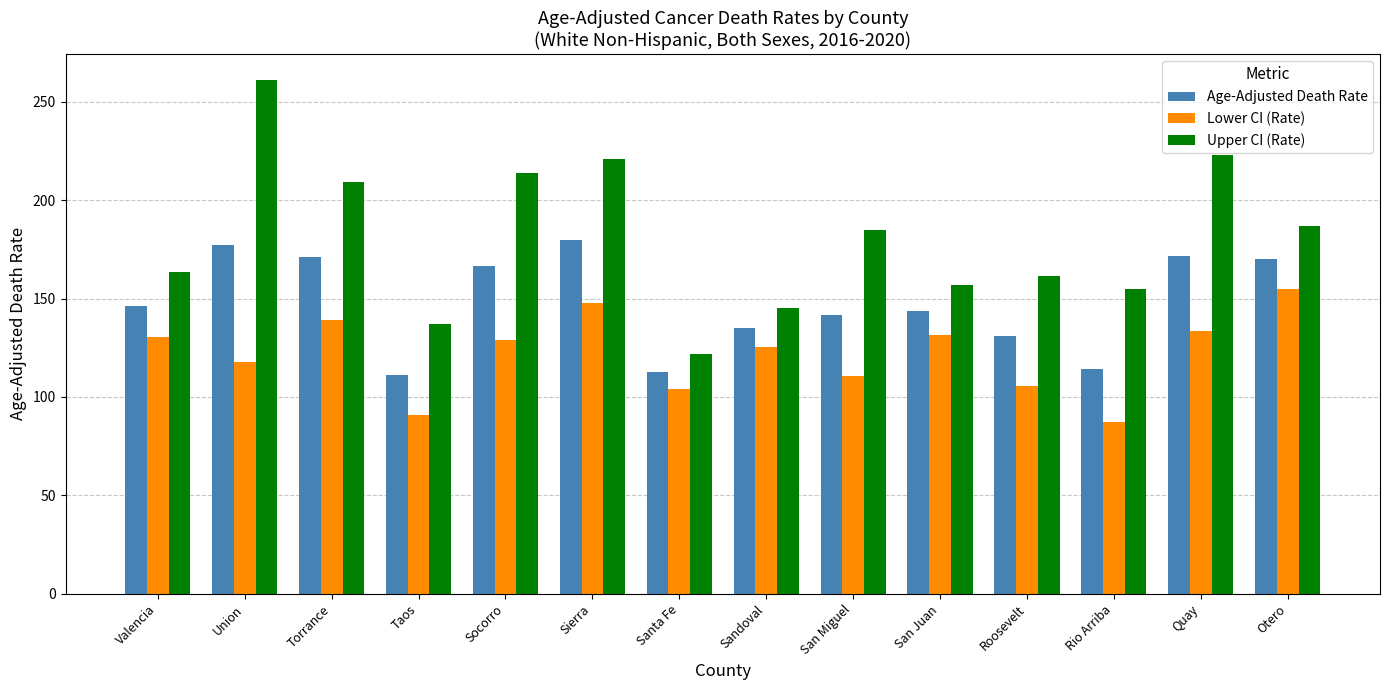

What is the minimum value for Age-Adjusted Death Rate?

111.0